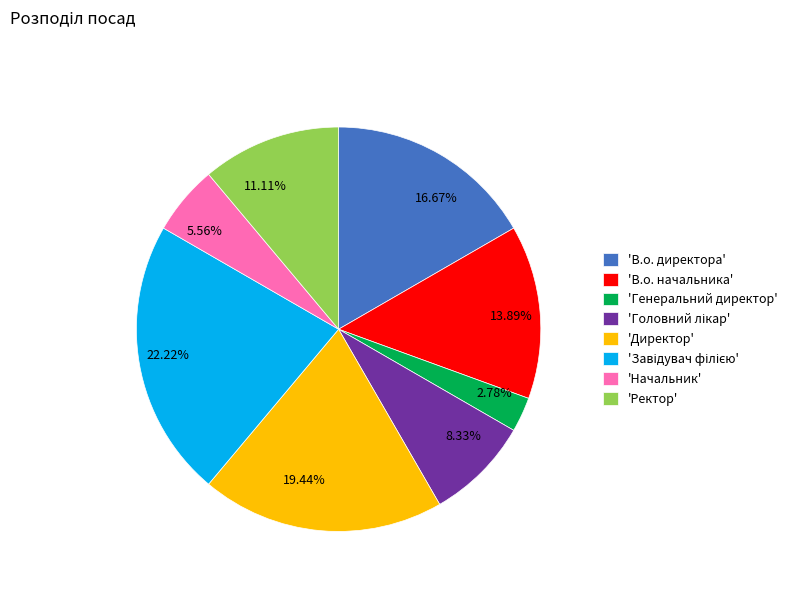

Count the number of slices in the pie.

8